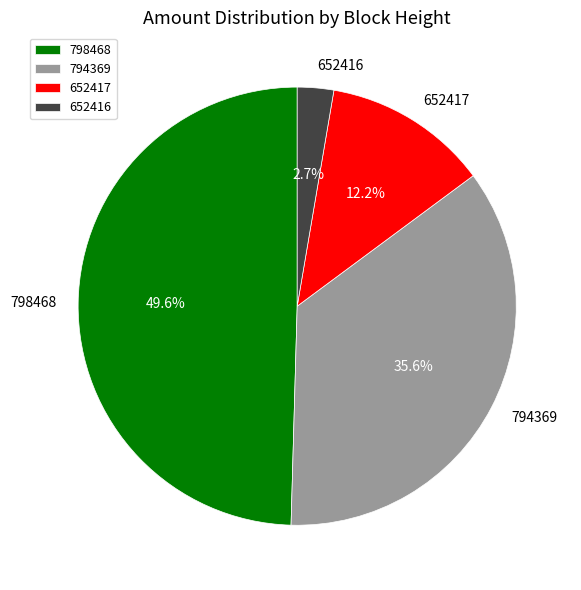

How many segments does this pie chart have?

4